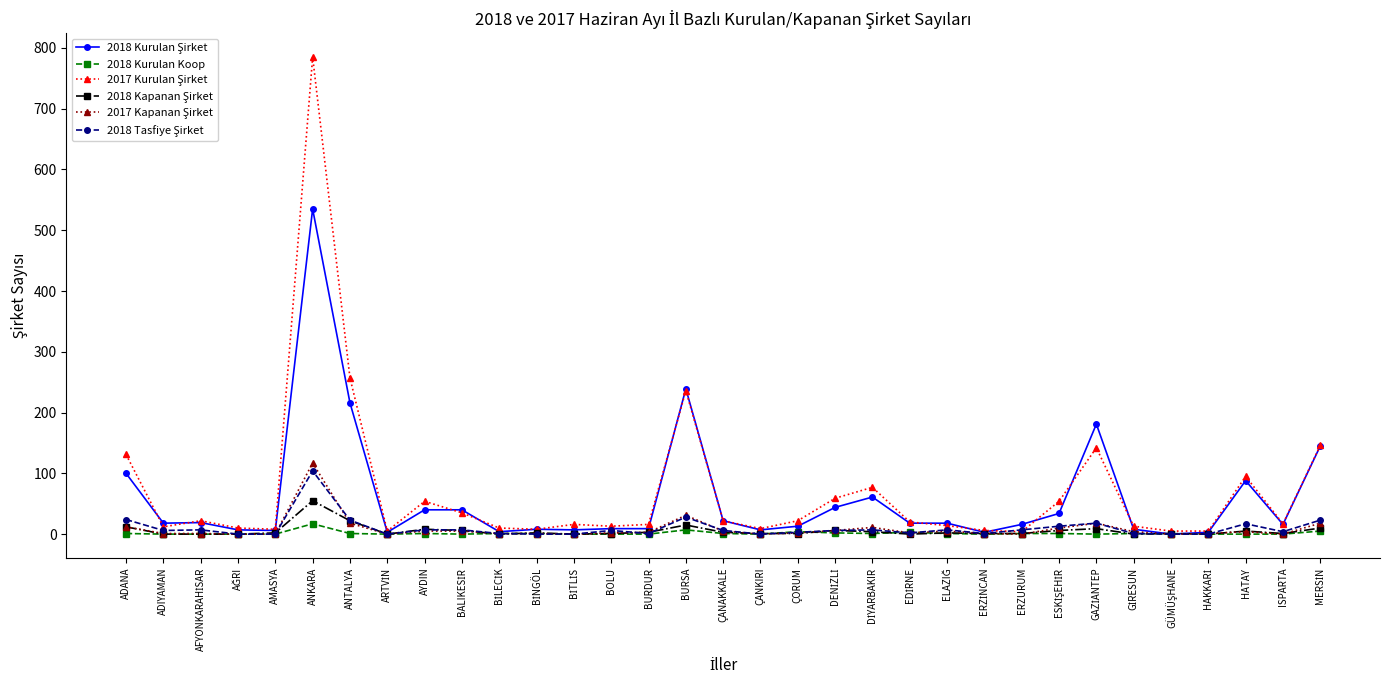

At which category is the sum across all series the highest?

ANKARA